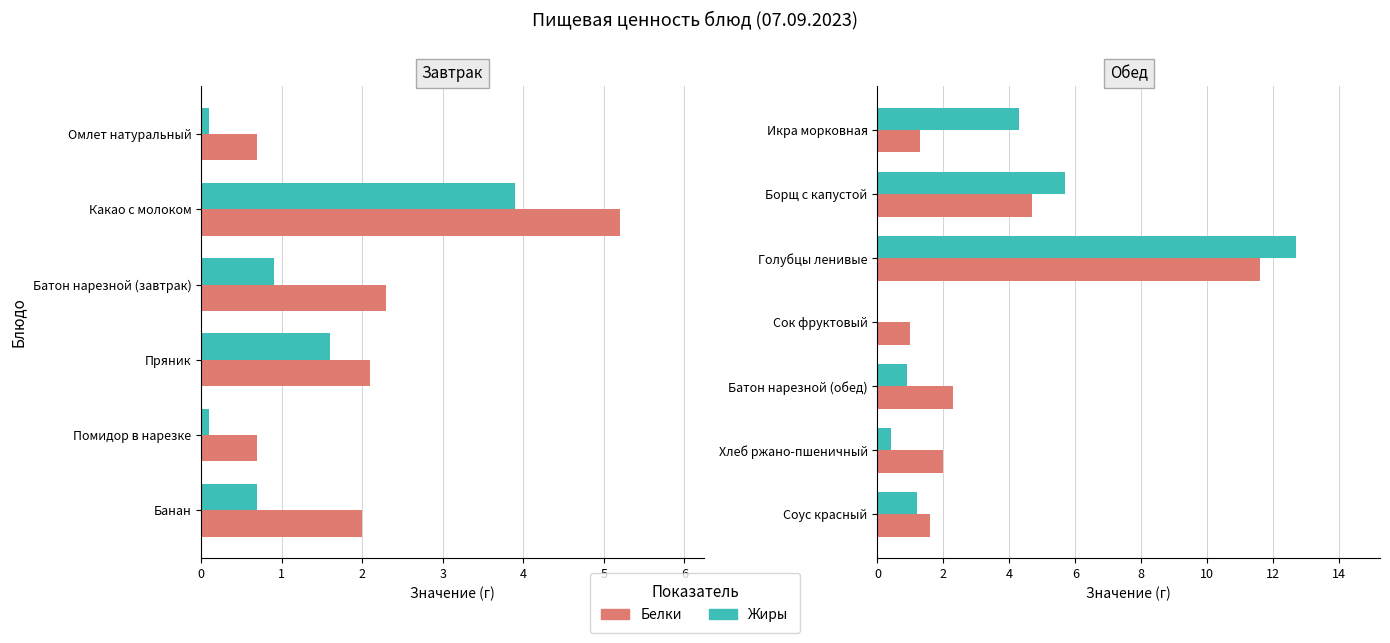

What is the sum of the Жиры values at Соус красный and Хлеб ржано-пшеничный?

1.6